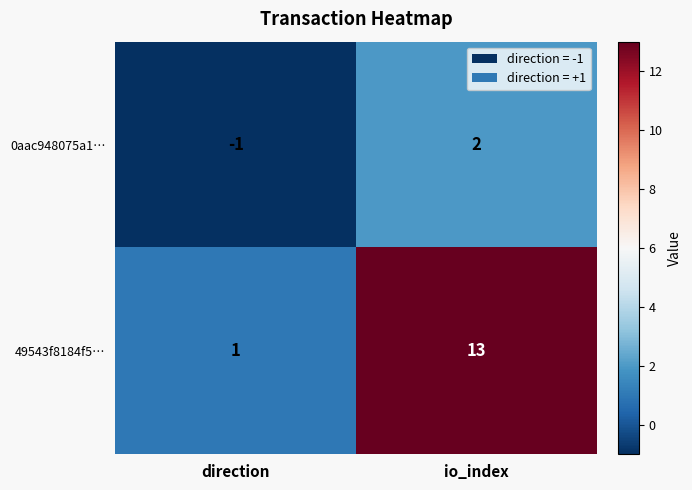

At which label does 0aac948075a1… reach its peak?

io_index